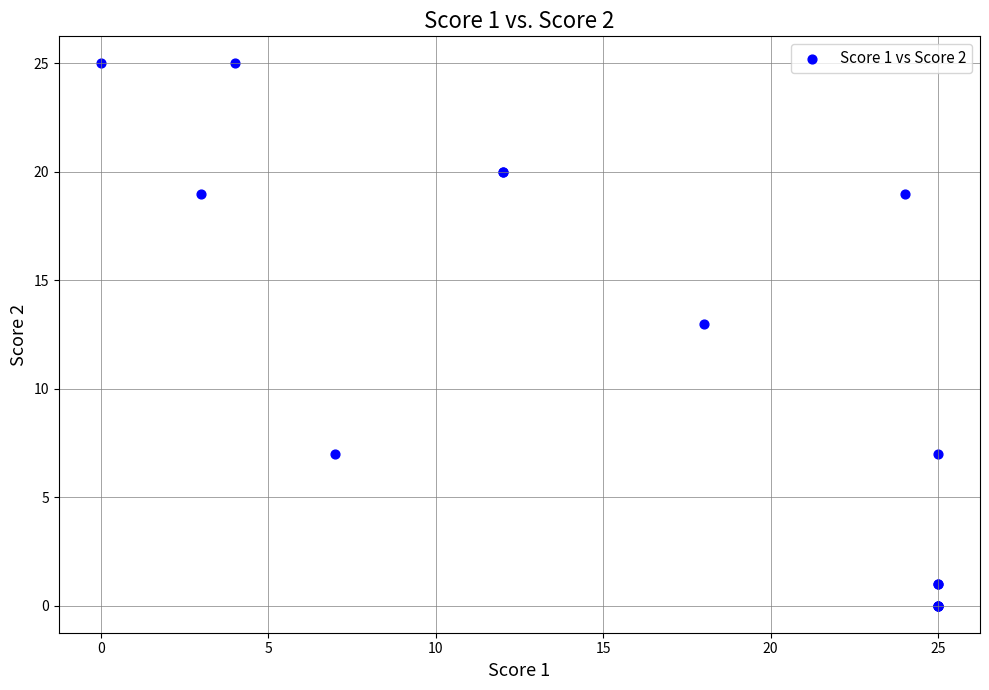

What Y value in the scatter plot is closest to 12?

13